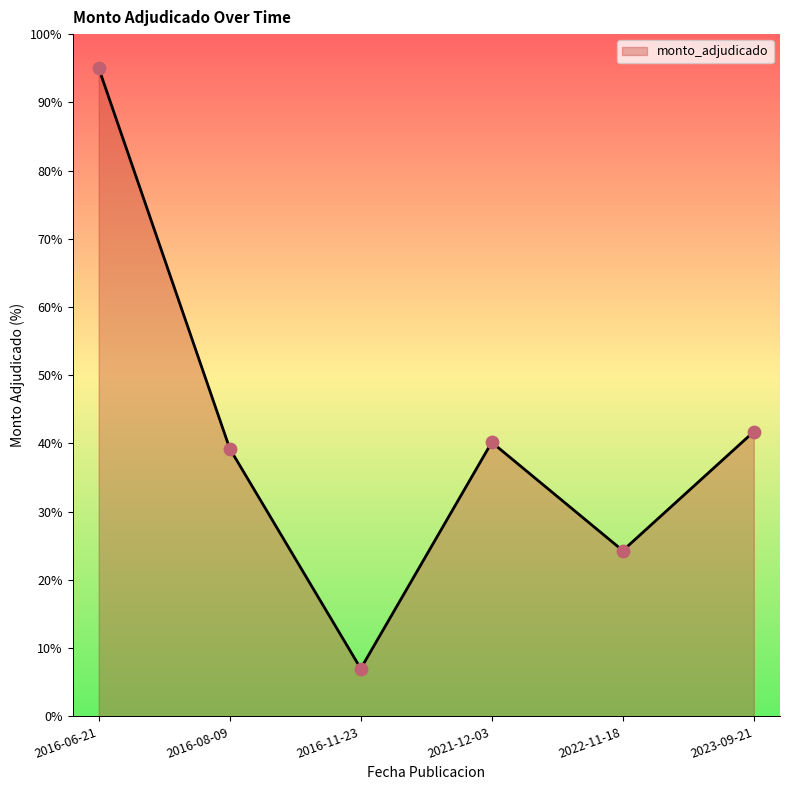

Approximately how many times larger is the value at 2022-11-18 compared to 2016-11-23?

3.5